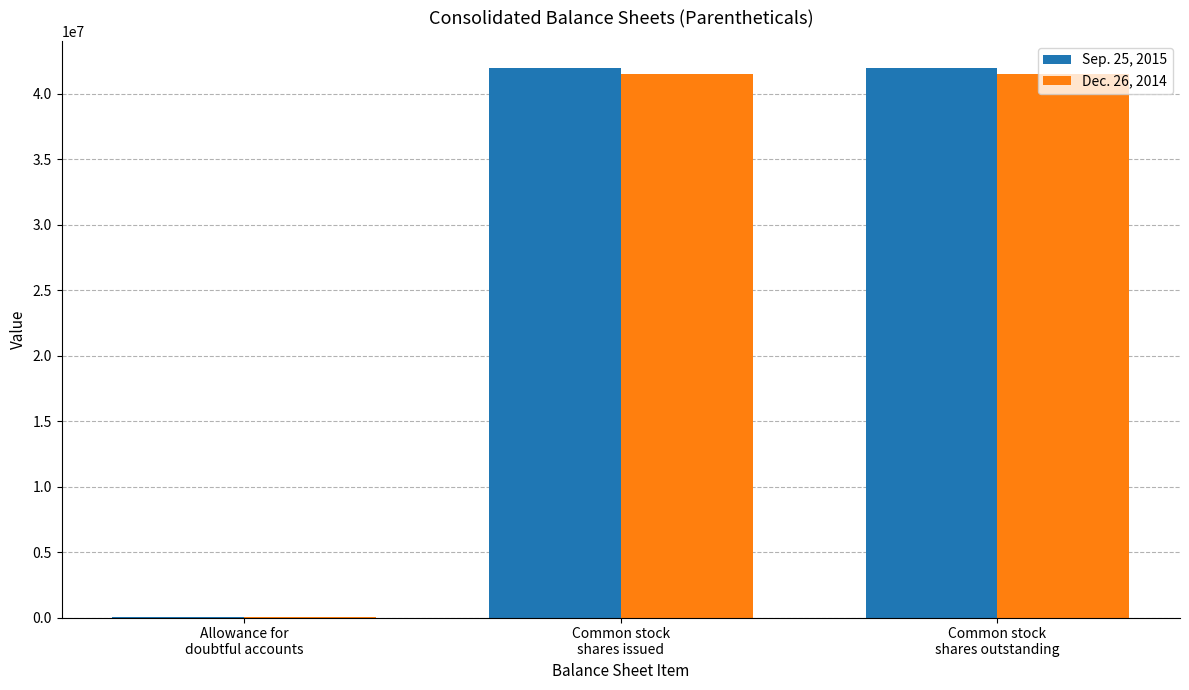

What is the greatest value displayed?

41961000